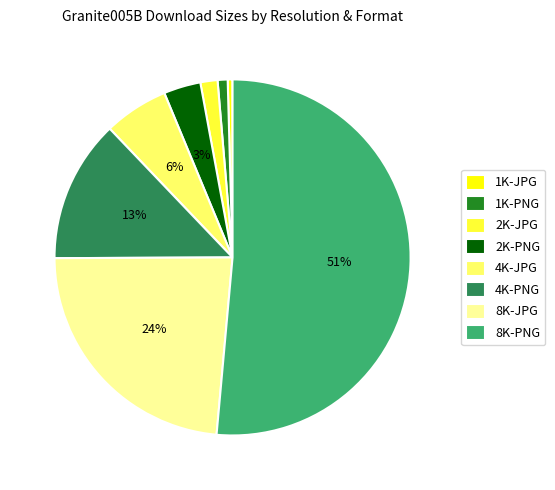

To the nearest percent, what percentage of the pie is 2K-JPG?

2%